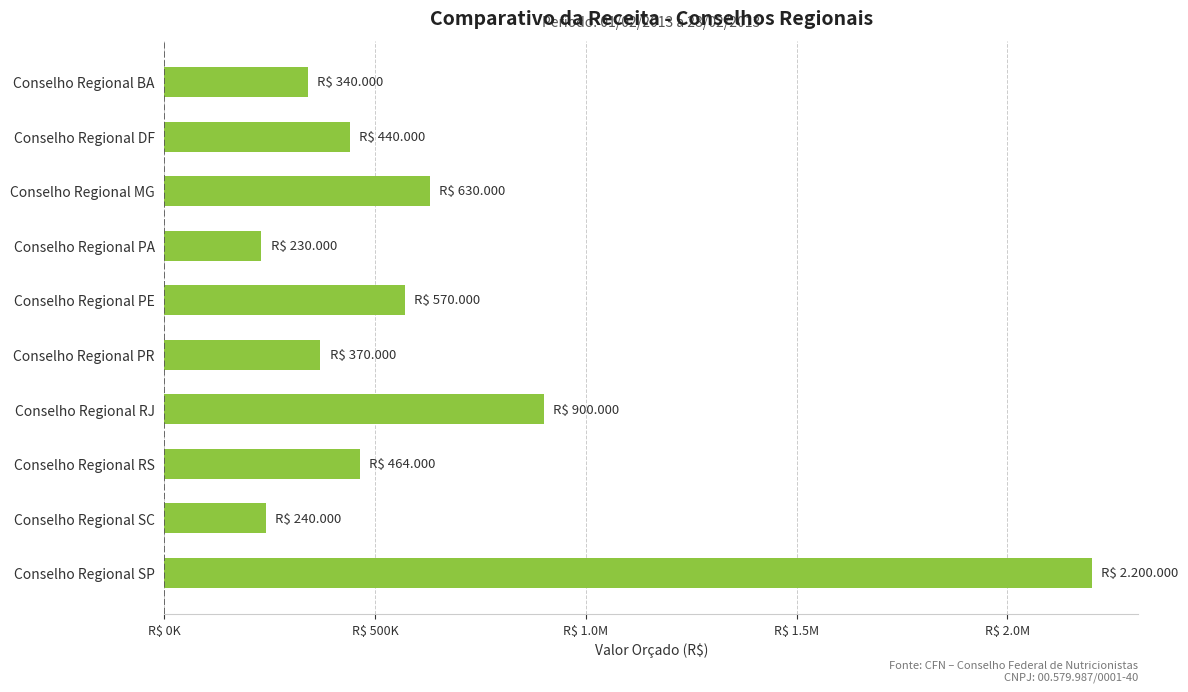

Does the chart contain any negative values?

No